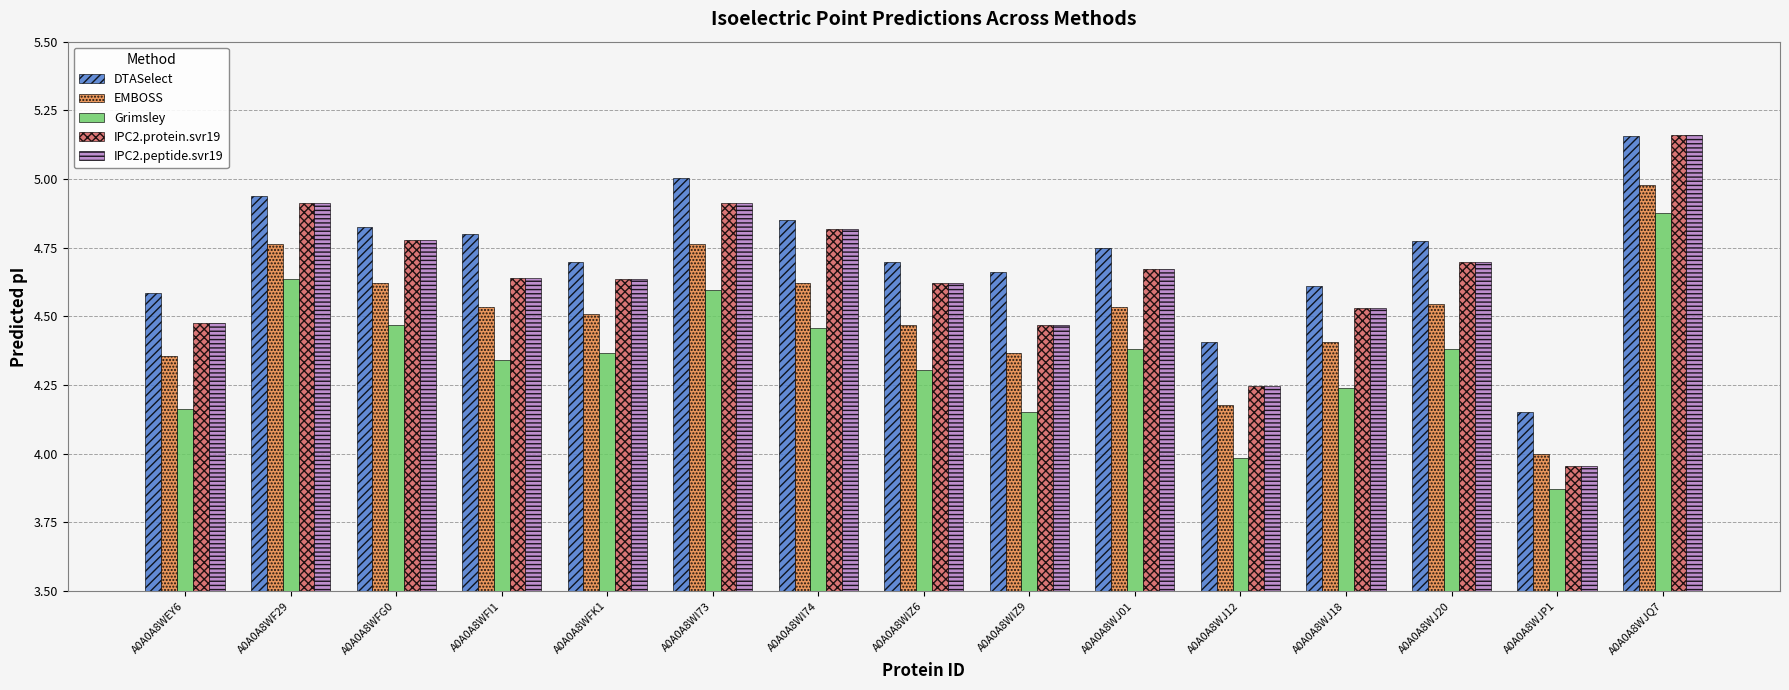

Which series has the largest total across all categories?

DTASelect